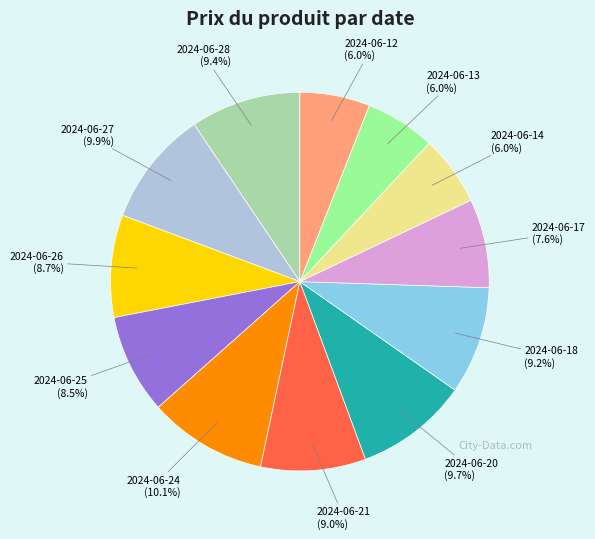

Is it true that 2024-06-12 is 6% of the pie?

True